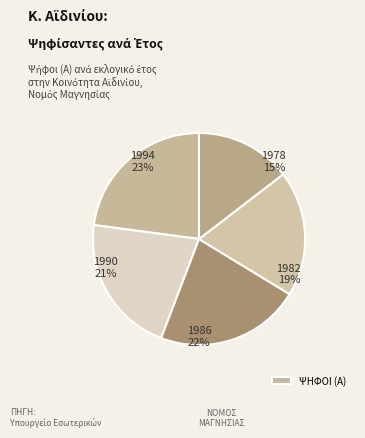

Count the number of slices in the pie.

5